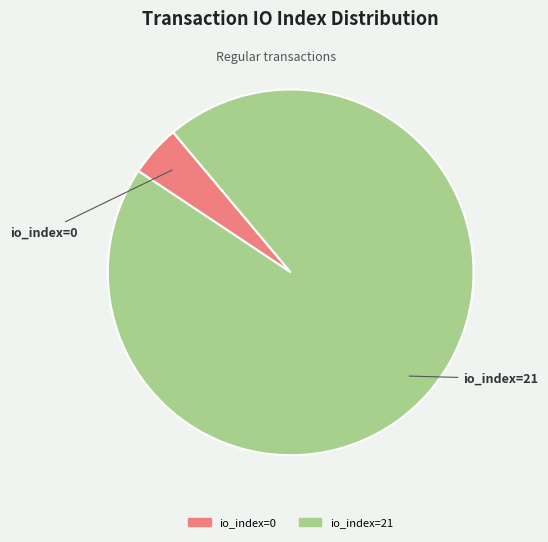

Is there any slice that represents more than half of the pie?

Yes